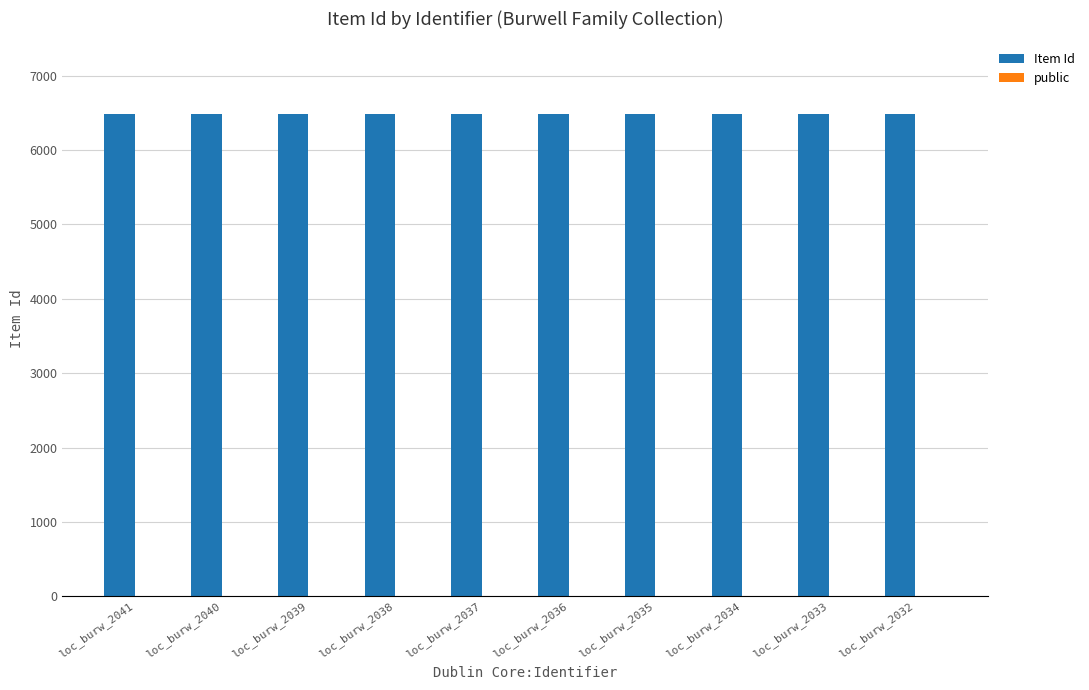

What is the greatest value displayed?

6488